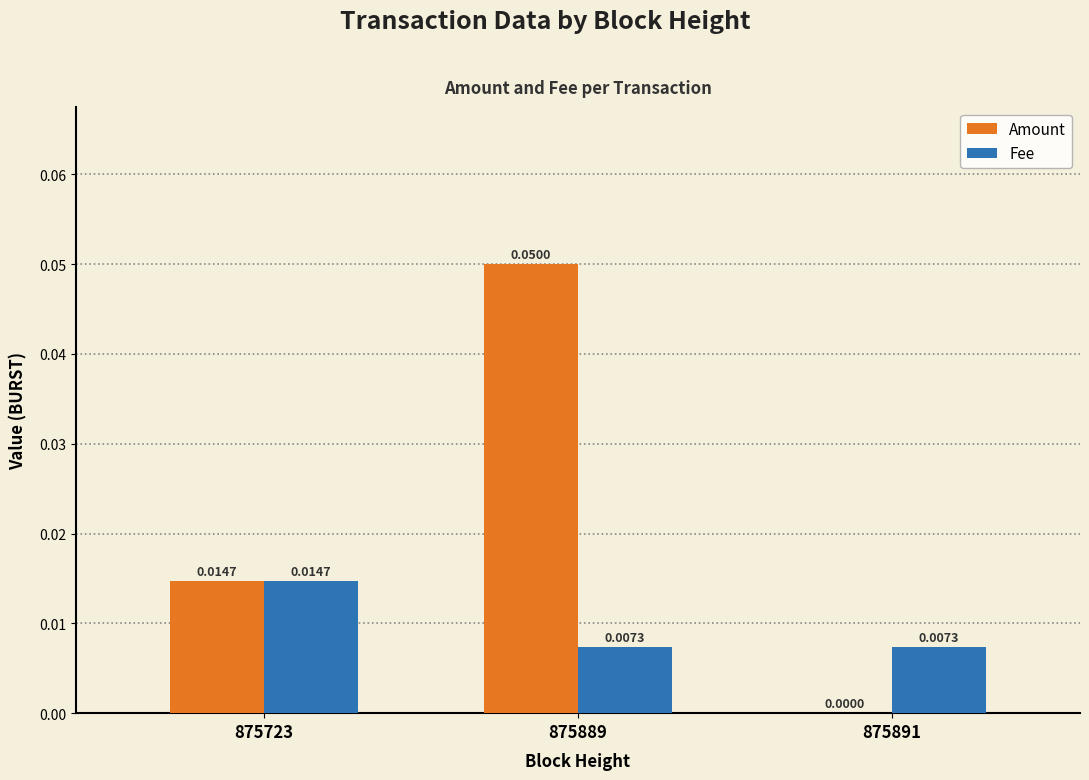

Which series has the largest total across all categories?

Amount